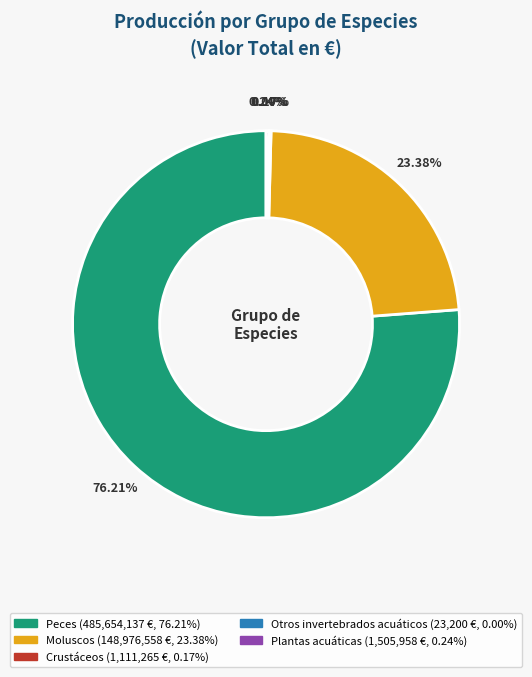

Between Moluscos and Peces, which is larger?

Peces